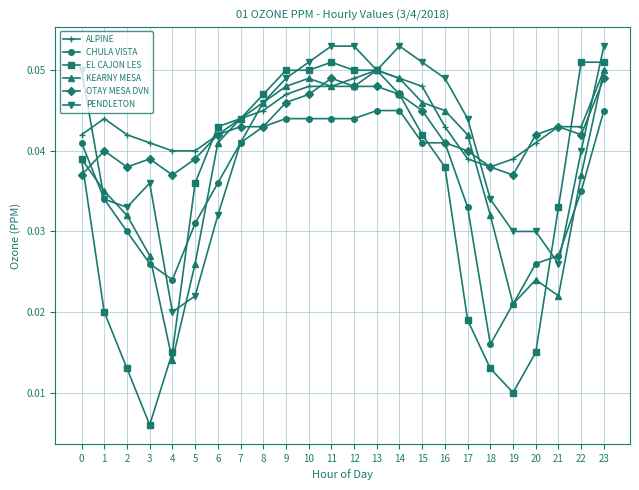

At which category does OTAY MESA DVN reach its first local valley?

2